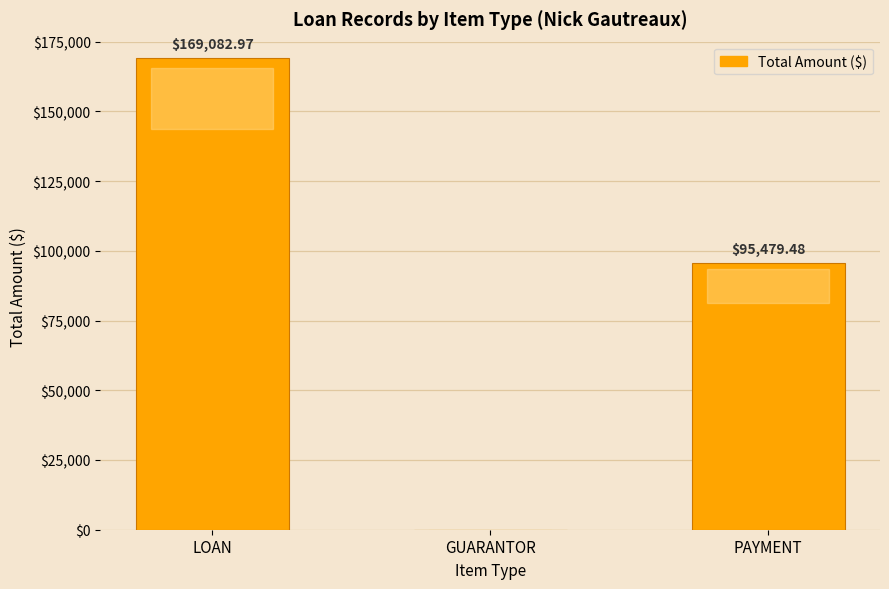

Which has a higher value, PAYMENT or GUARANTOR?

PAYMENT